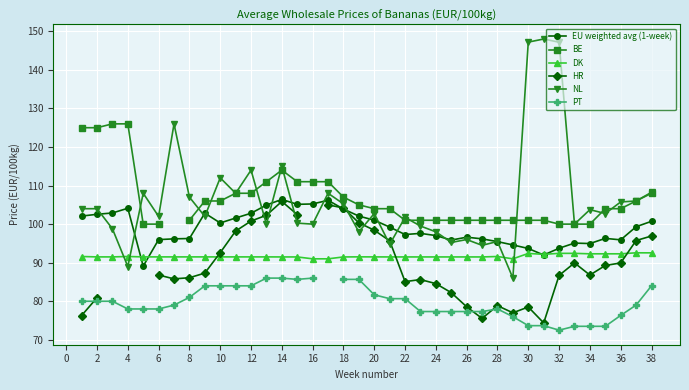

The DK series shows 146.5 at 16. True or false?

False